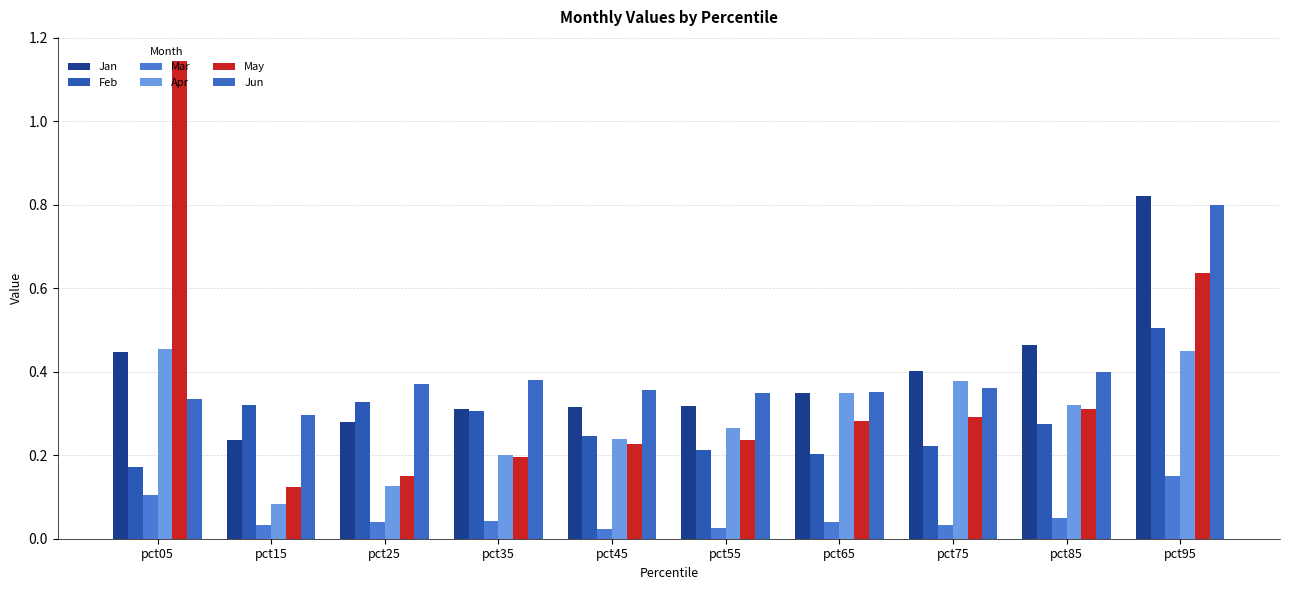

What are all the series names shown in the legend?

Jan, Feb, Mar, Apr, May, Jun